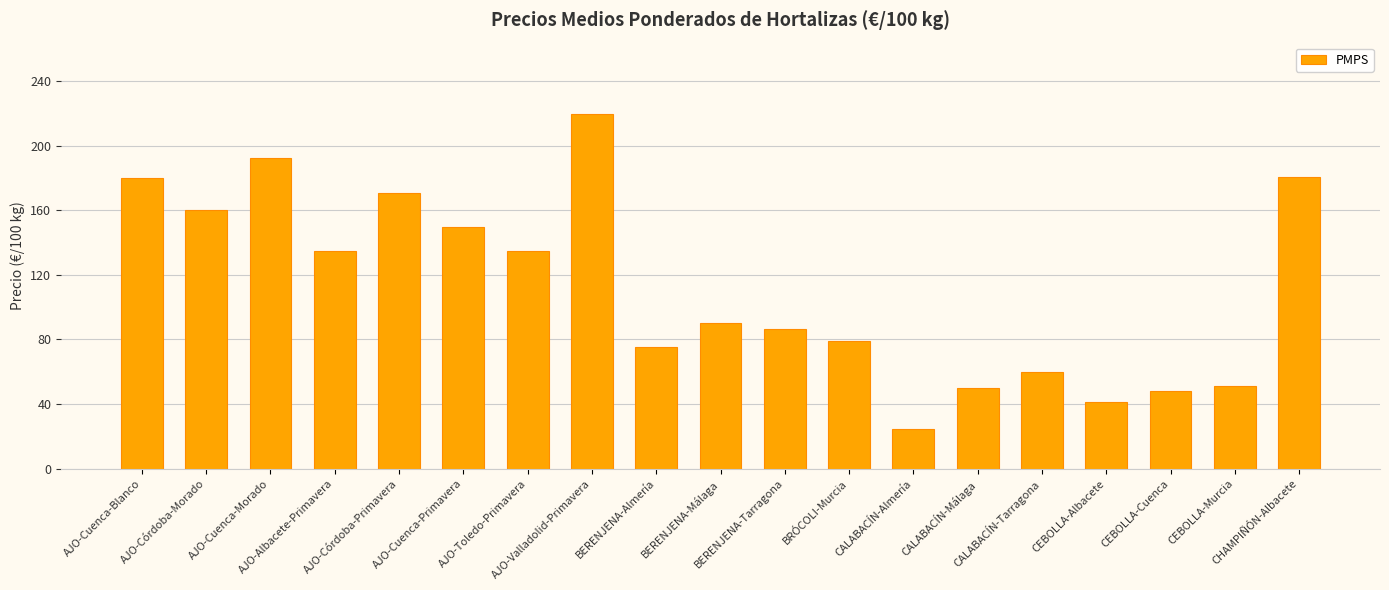

What is the value of the 12th bar from the left?

79.3